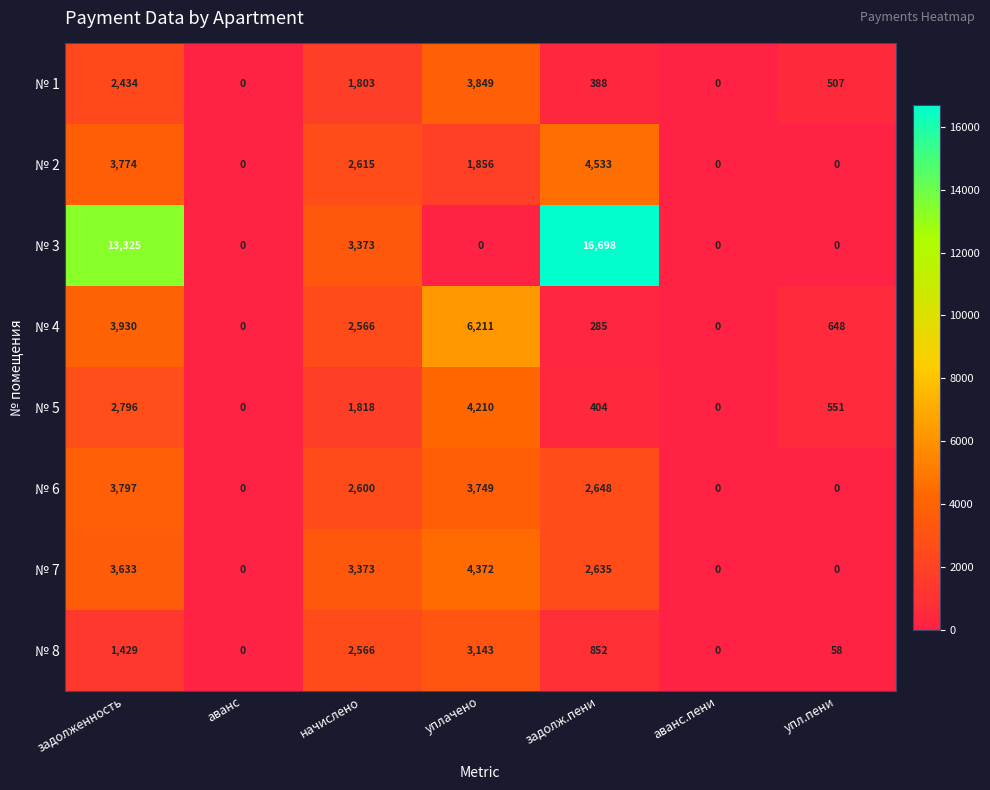

What is the average value of the № 4 series?

1949